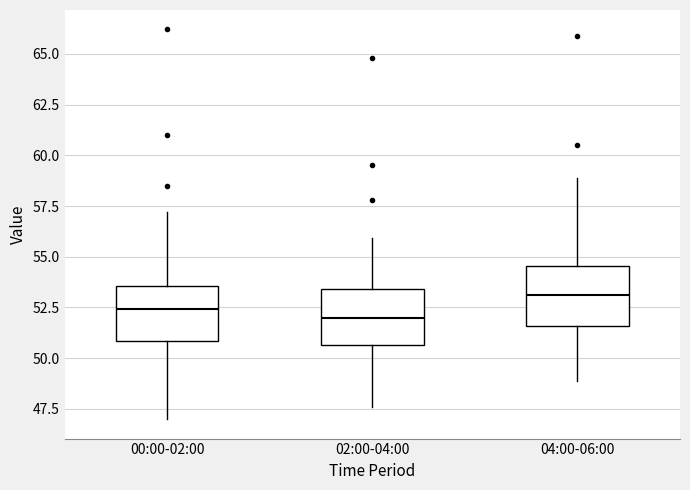

Which box has the highest median line?

04:00-06:00